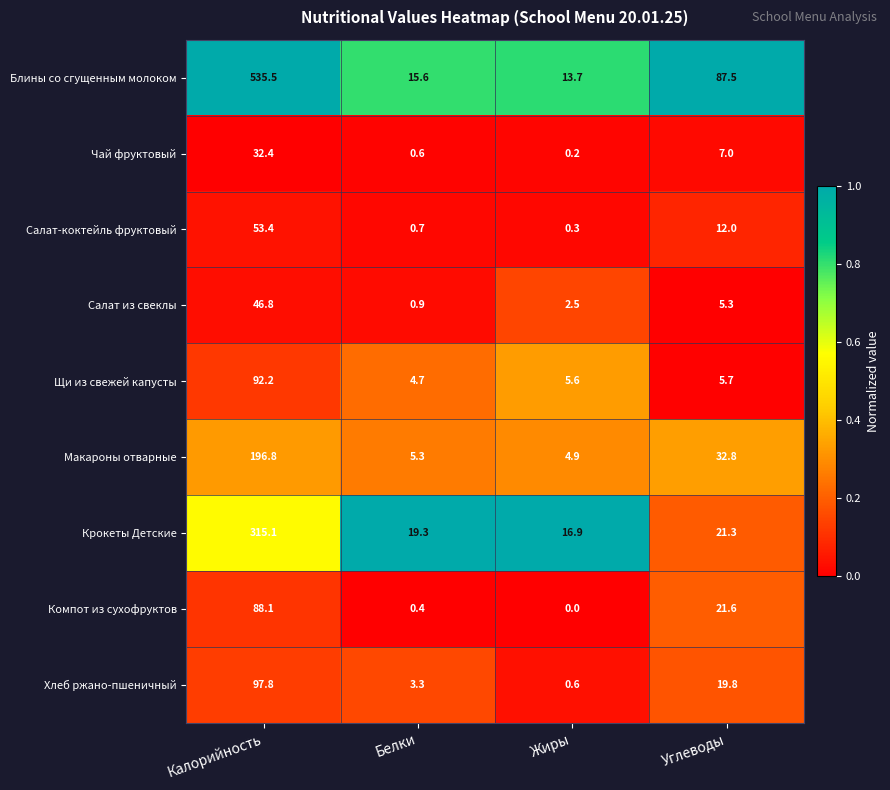

What is the sum of the Макароны отварные values at Углеводы and Жиры?

37.7